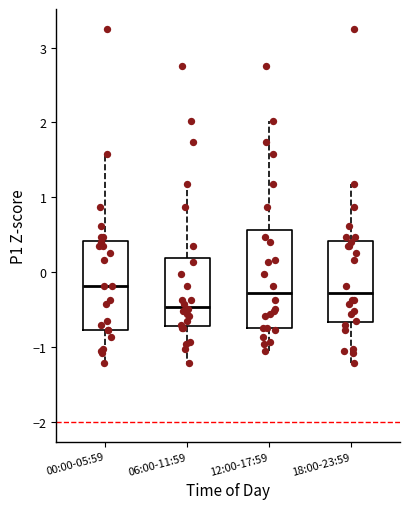

Reading left to right, transcribe this box plot: for each box, give where its median line is, the range the box spans, and where its two whiskers end, as read against the y-axis. The values are not printed on the chart, so give them approximately, as read against the axis.

00:00-05:59: median -0.2, box -0.8 to 0.4, whiskers -1.2 to 1.6
06:00-11:59: median -0.5, box -0.7 to 0.2, whiskers -1.2 to 1.2
12:00-17:59: median -0.3, box -0.7 to 0.6, whiskers -1.0 to 2.0
18:00-23:59: median -0.3, box -0.7 to 0.4, whiskers -1.2 to 1.2